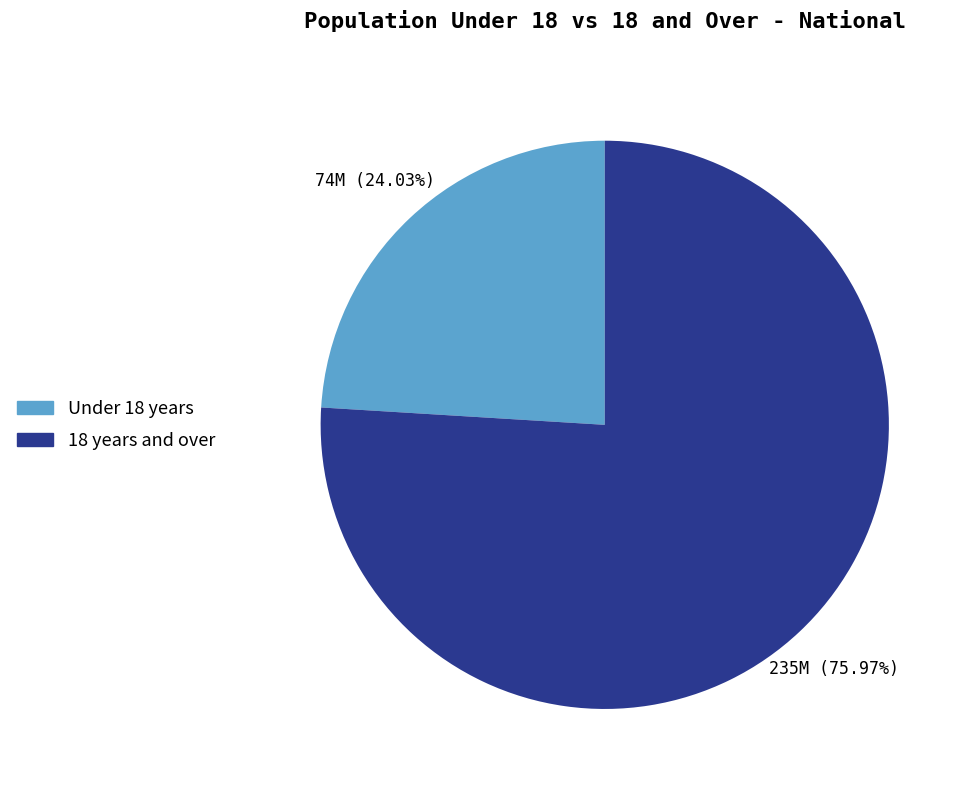

Count the number of slices in the pie.

2